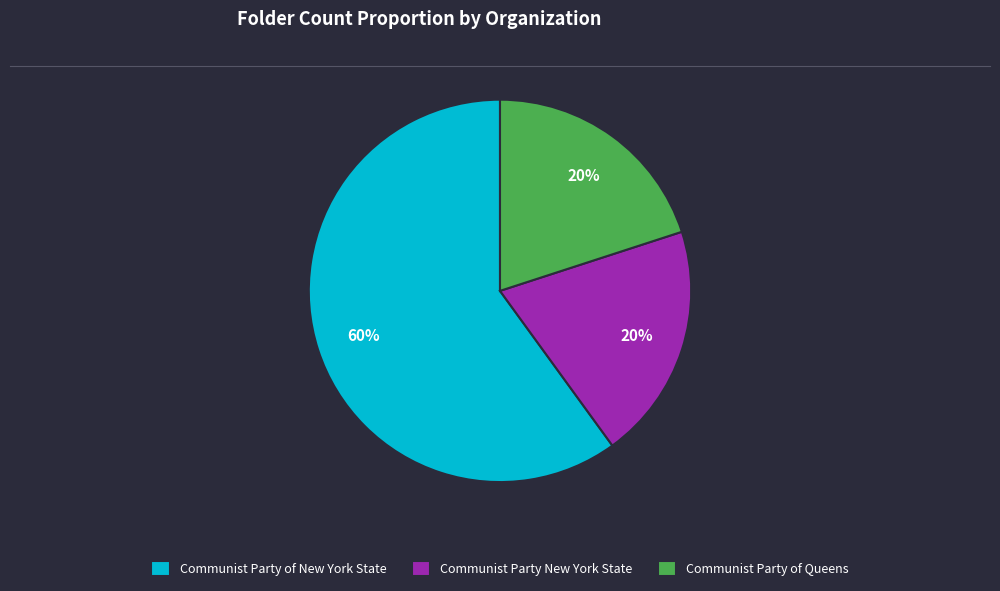

What percentage is the Communist Party of Queens slice, to the nearest percent?

20%